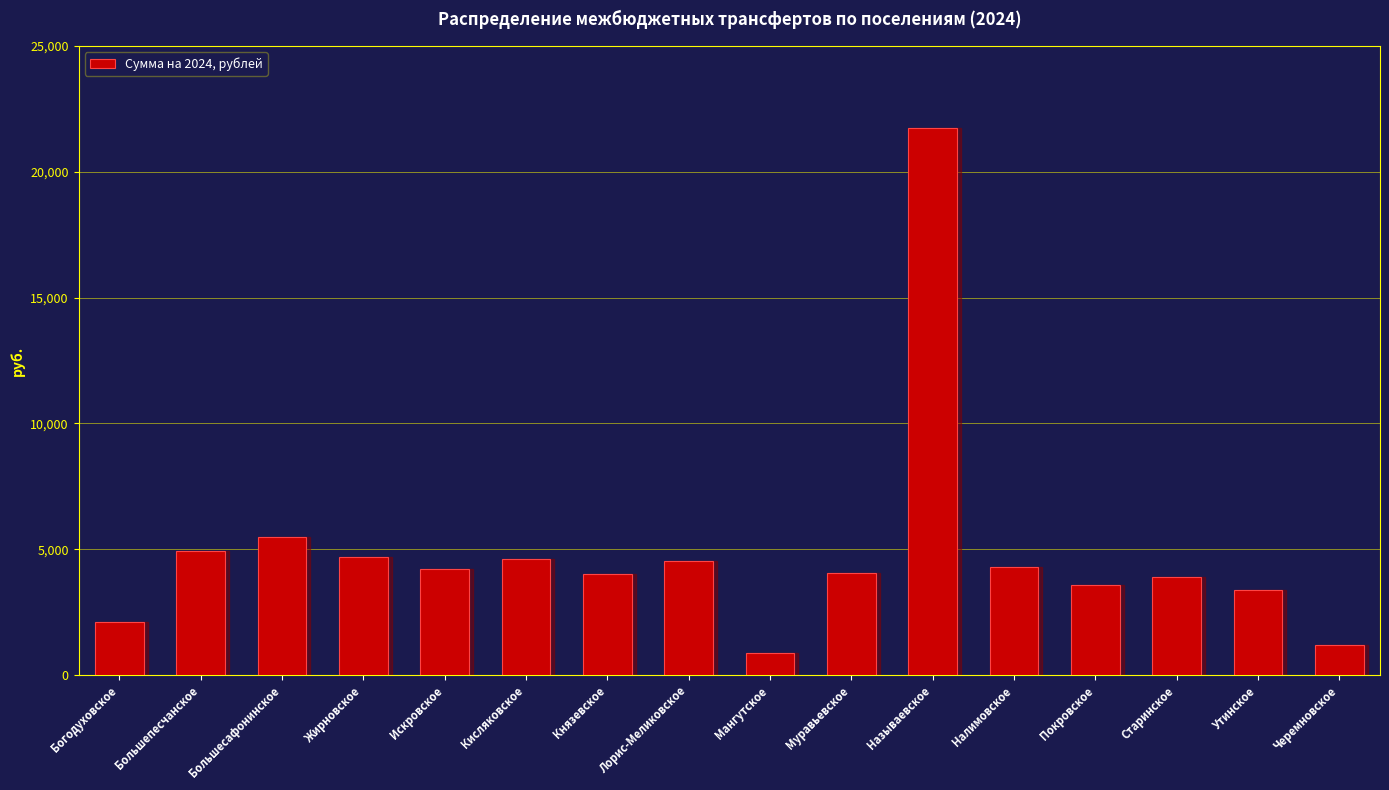

Are the bars horizontal?

No